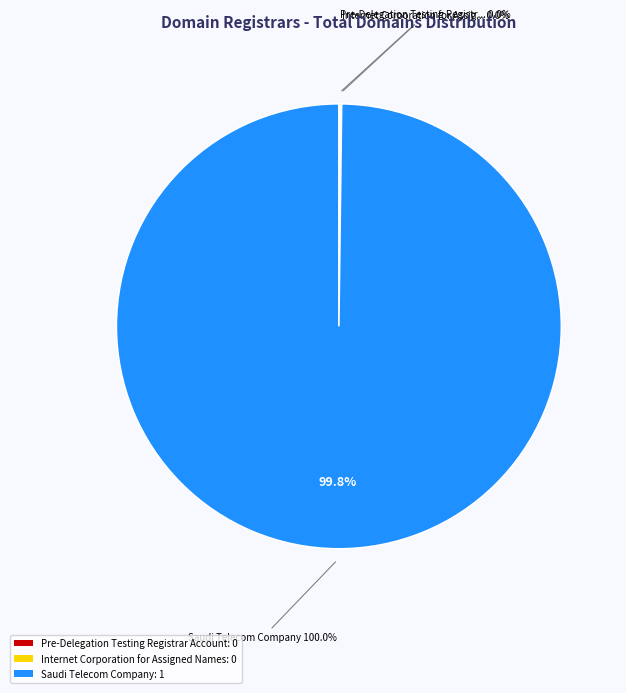

Which slice is the largest?

Saudi Telecom Company